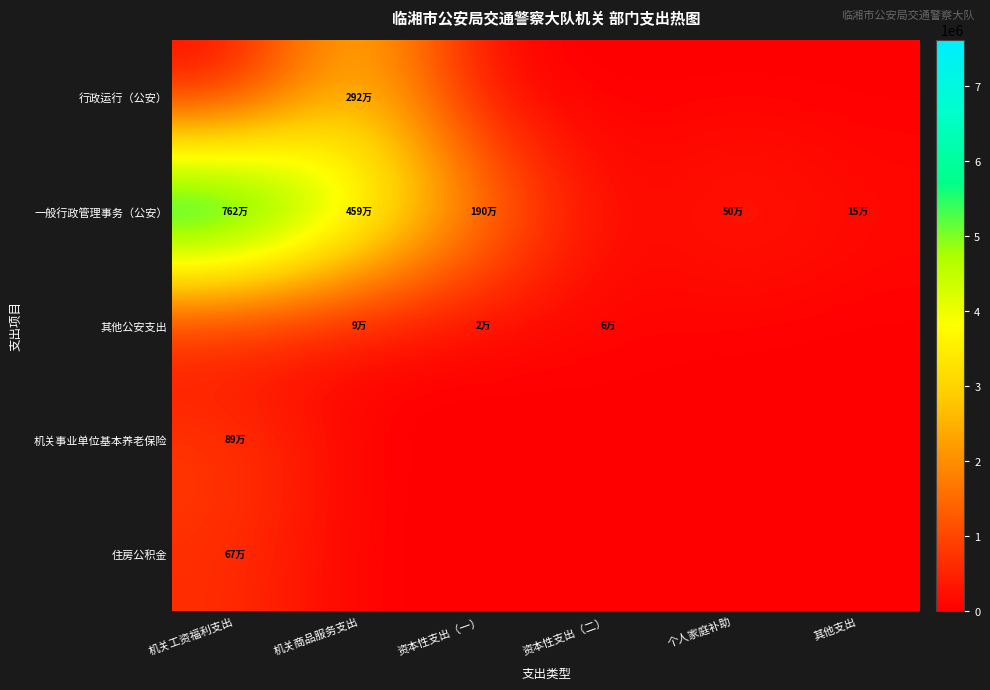

What is the difference between the highest and lowest values at 机关商品服务支出?

4590000.0